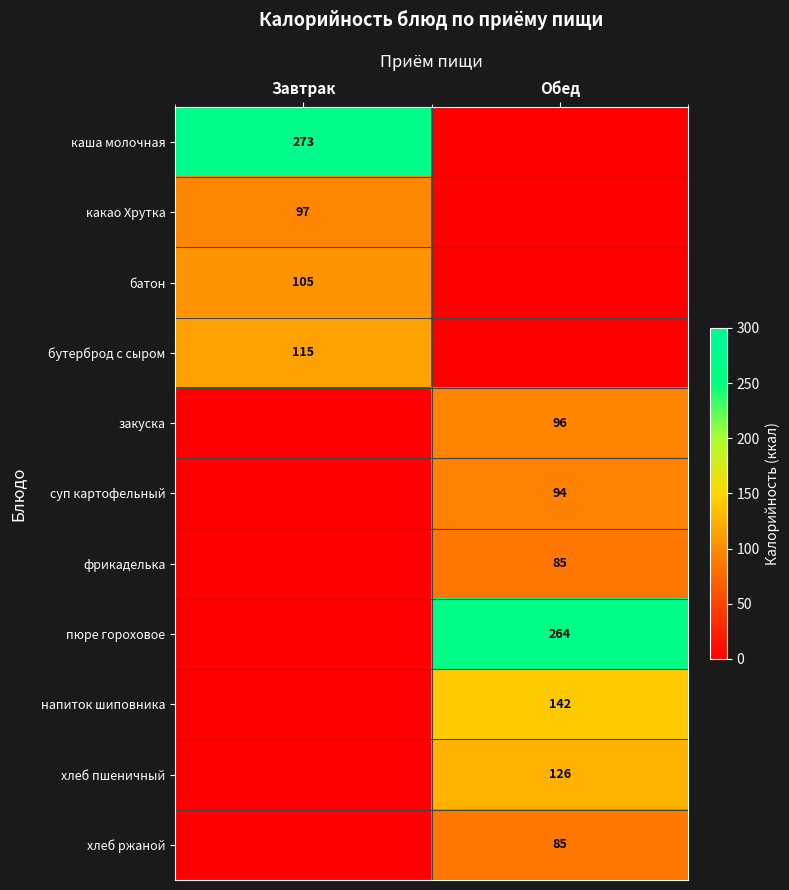

Is the value of суп картофельный at Обед greater than the value of хлеб пшеничный at Обед?

No